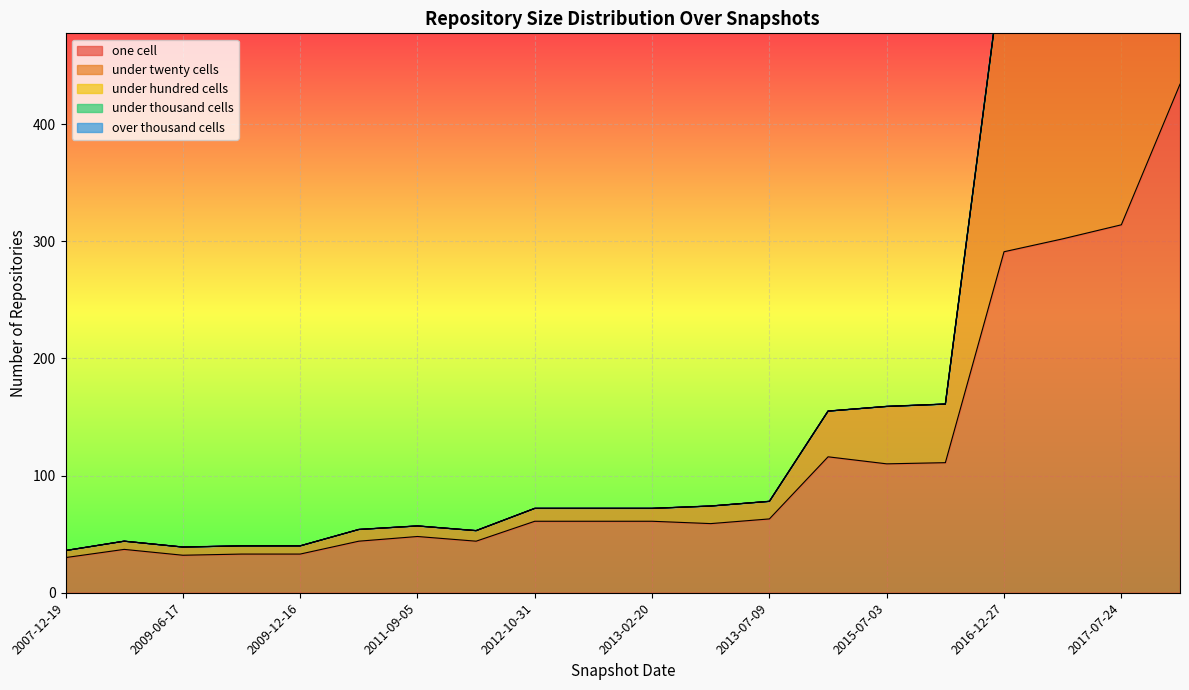

At which label is under_hundred_cells closest to 1?

2017-07-24